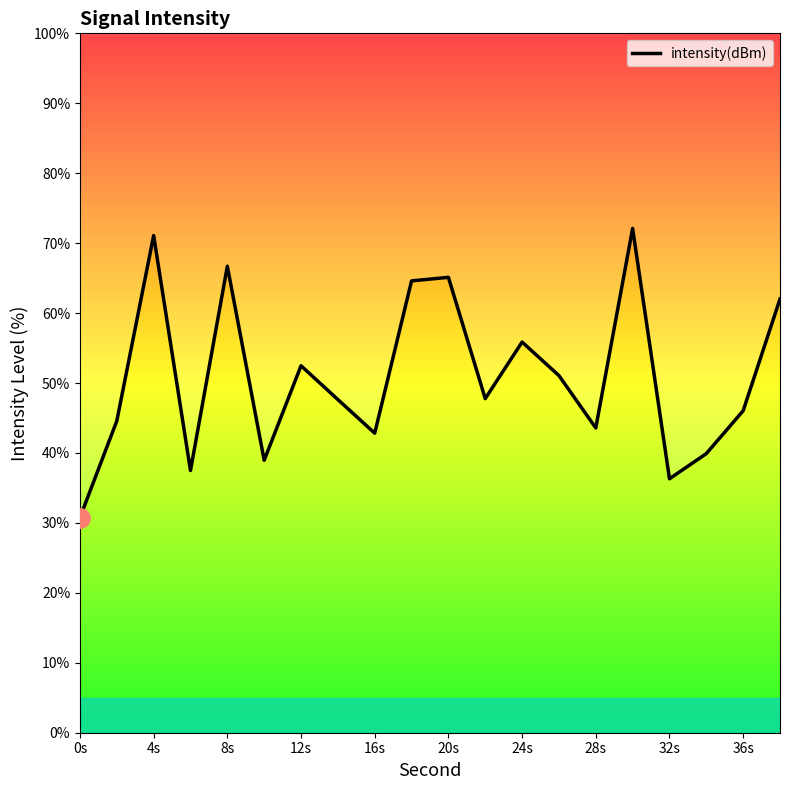

How many interior local peaks (higher than both neighbors) does the data have?

6